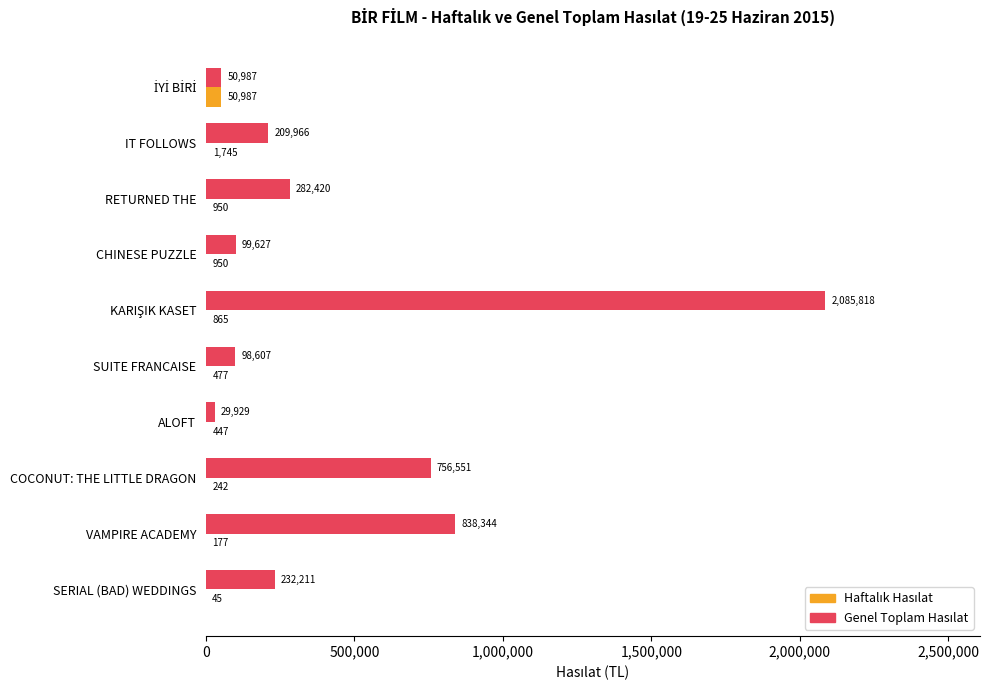

What is the maximum value shown in the chart?

2085818.2